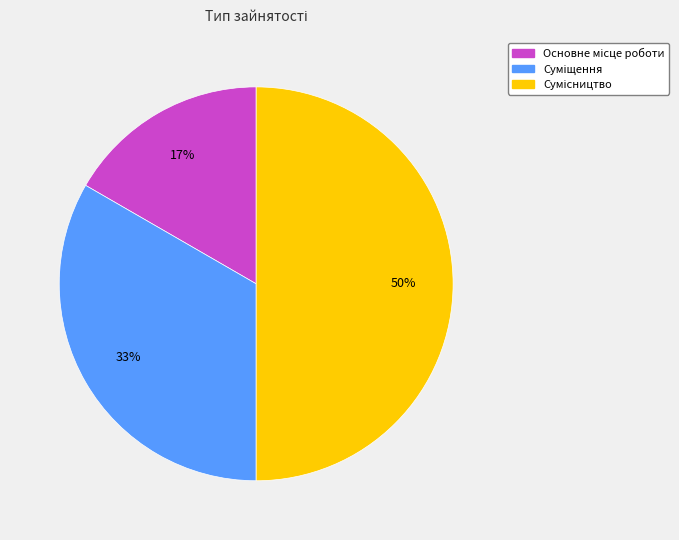

To the nearest percent, what is the difference between the largest and smallest slice percentages?

33%